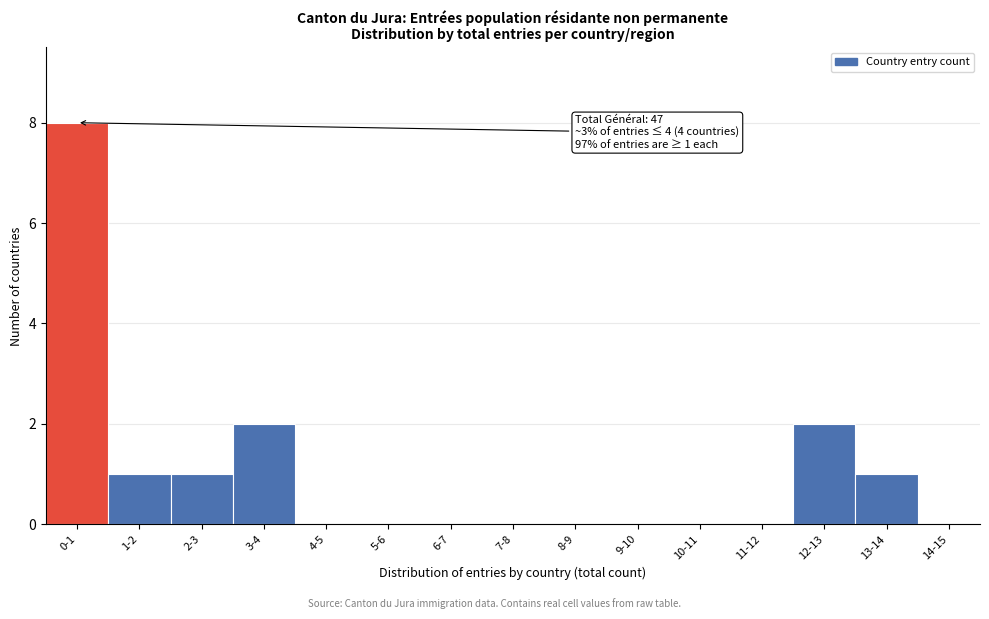

Reading left to right, extract all data points from this chart.

0-1=8	1-2=1	2-3=1	3-4=2	4-5=0	5-6=0	6-7=0	7-8=0	8-9=0	9-10=0	10-11=0	11-12=0	12-13=2	13-14=1	14-15=0